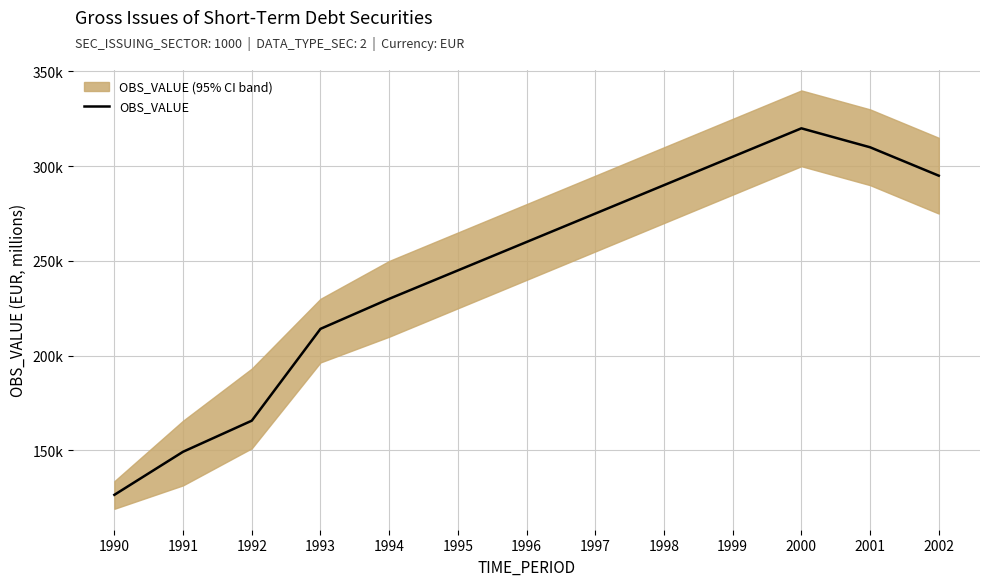

Does the chart display data point markers on the line(s)?

No